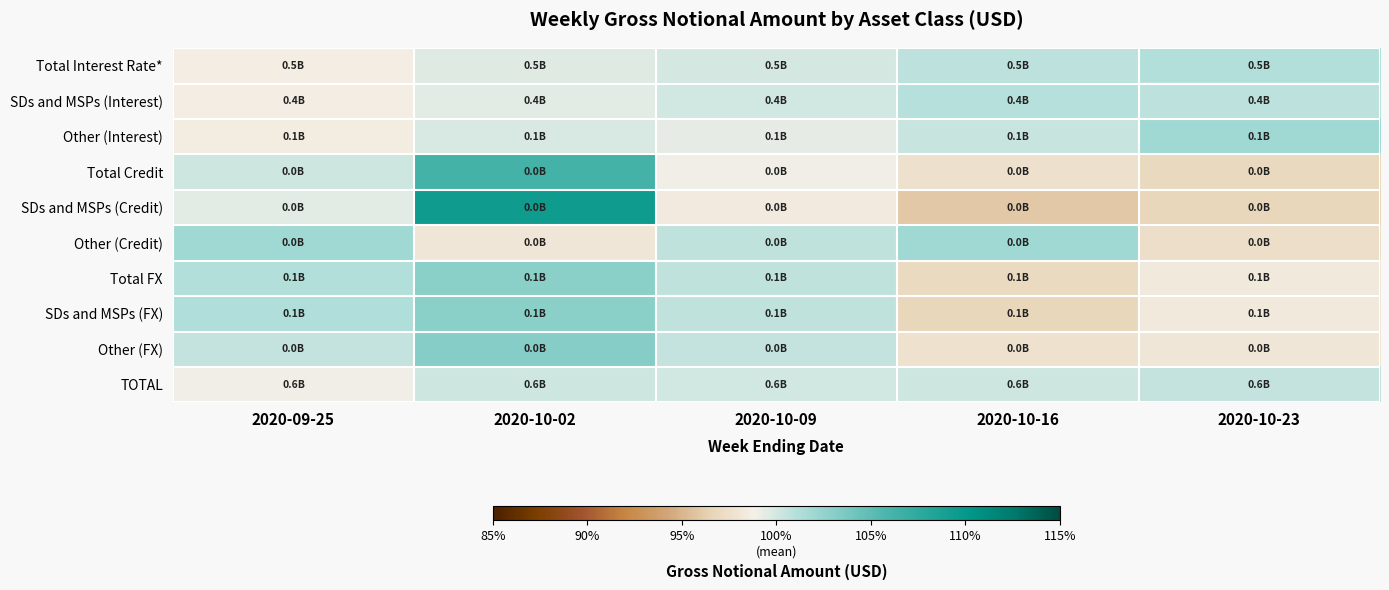

What is the difference between the highest and lowest values at 2020-09-25?

3.4